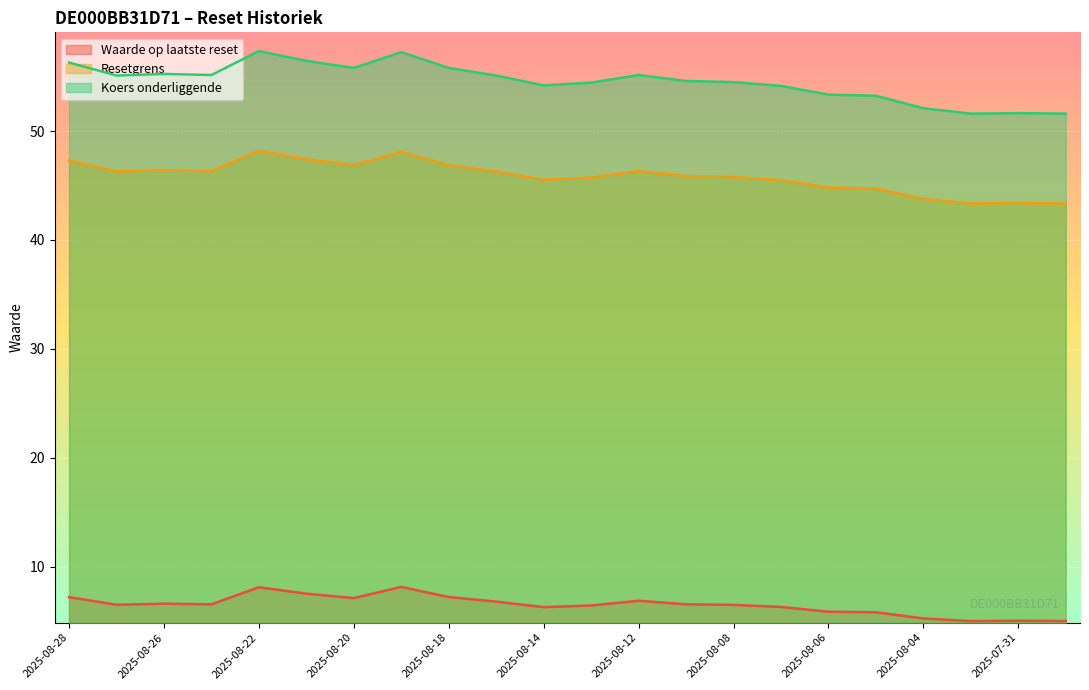

What is the label of the 9th point from the left?

2025-08-18